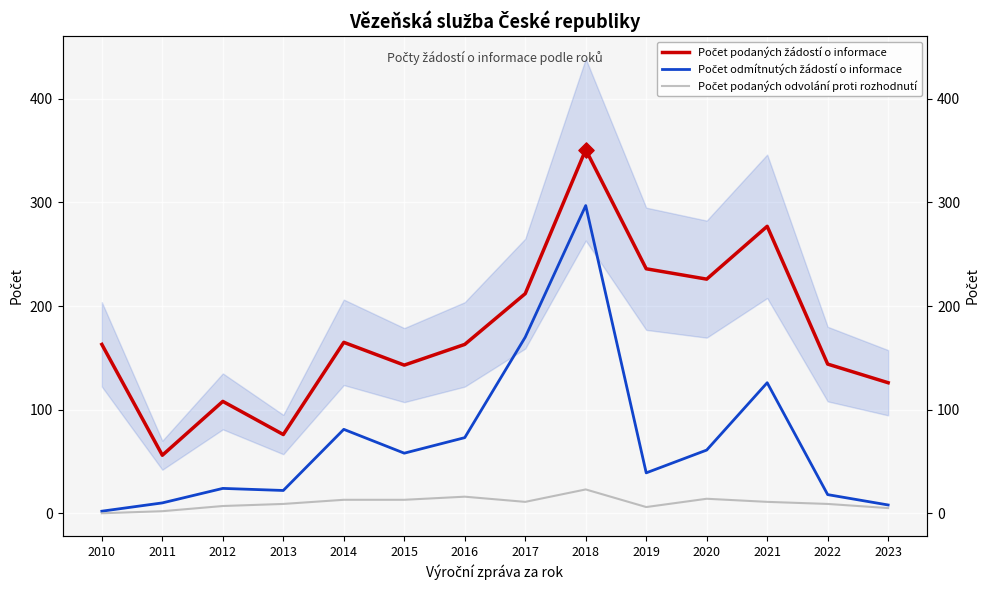

What is the total value across all series at 2011?

68